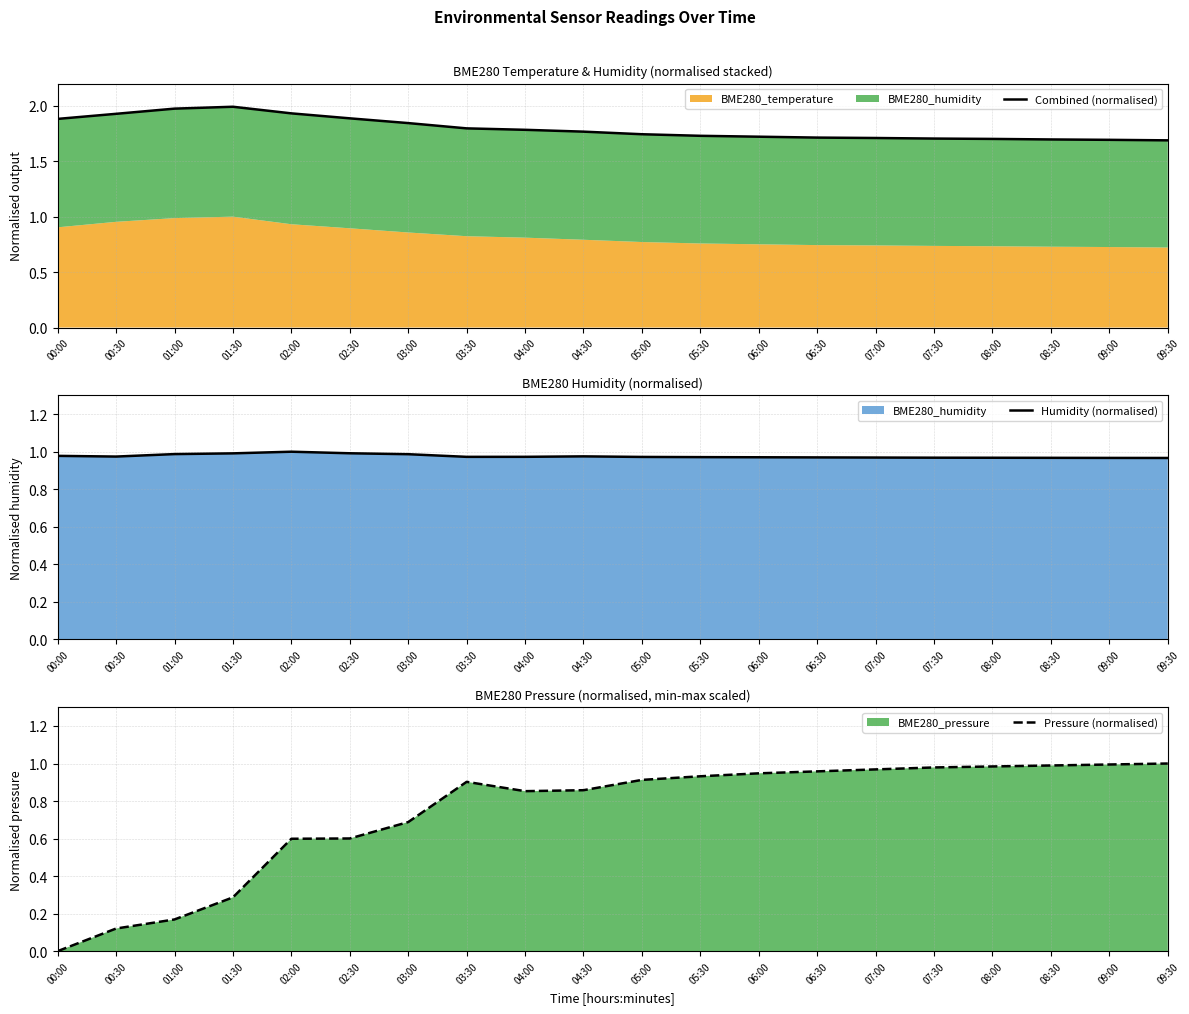

At which category does Humidity (normalised) reach its first local valley?

00:30